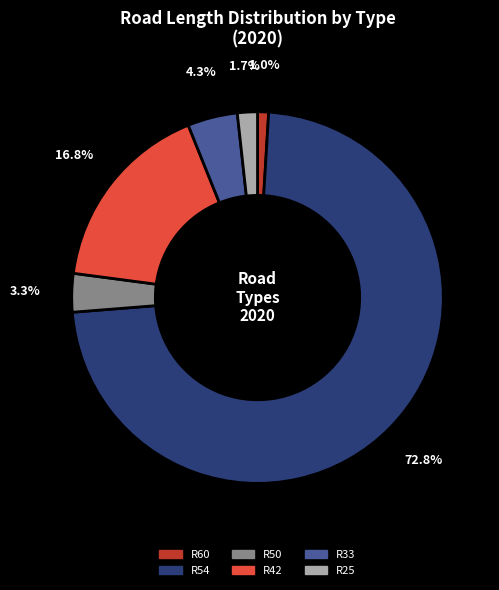

Count the number of slices in the pie.

6